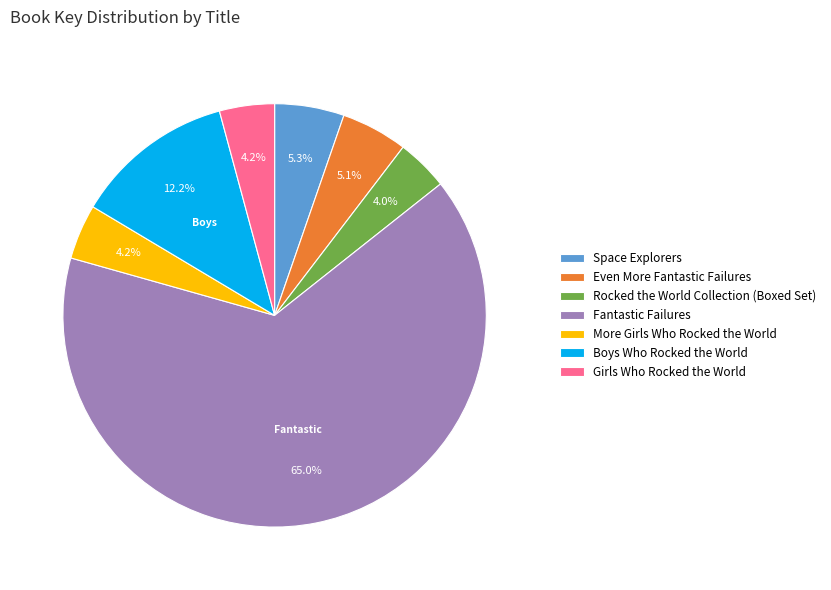

Which slice is the largest?

Fantastic Failures